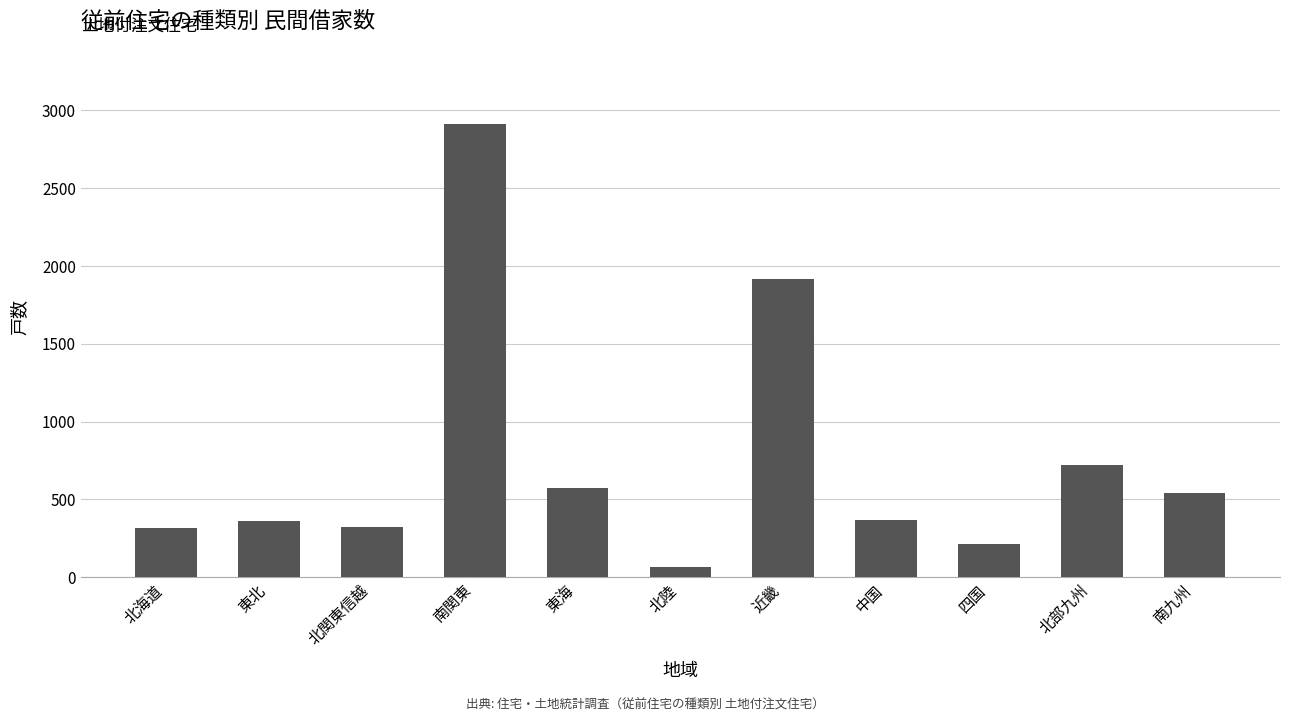

What is the label of the 5th bar from the left?

東海